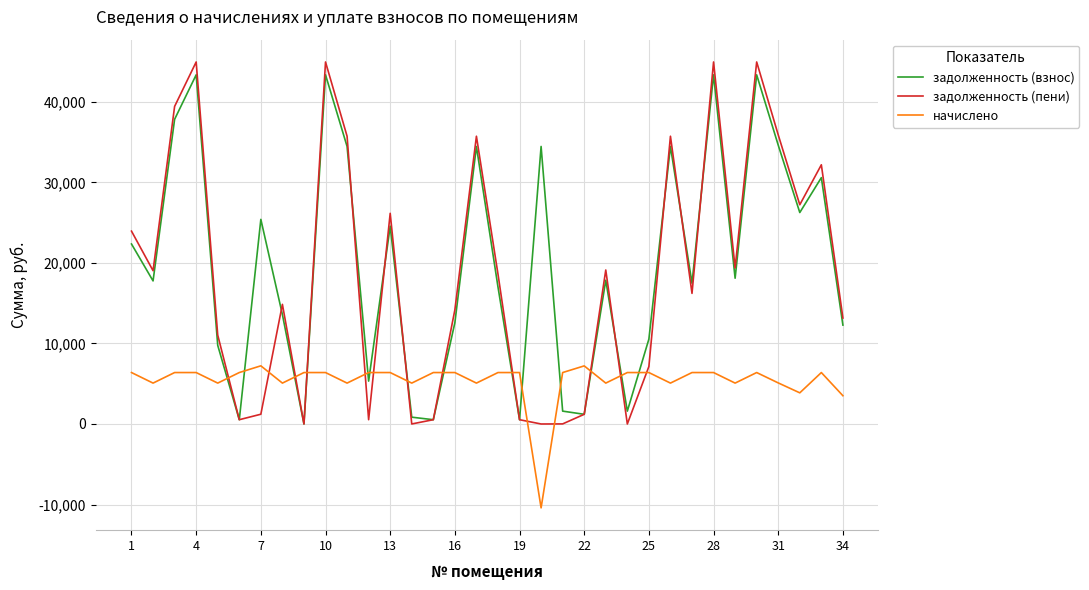

What is the average value of the задолженность (пени) series?

18503.7